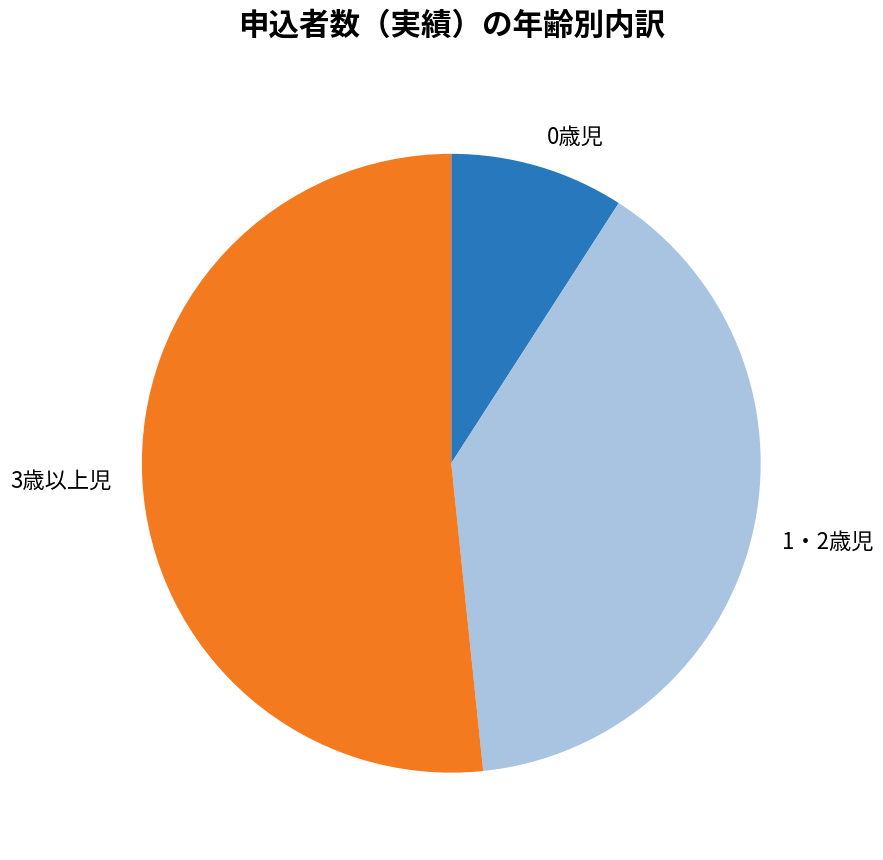

Which has a higher value, 0歳児 or 1・2歳児?

1・2歳児